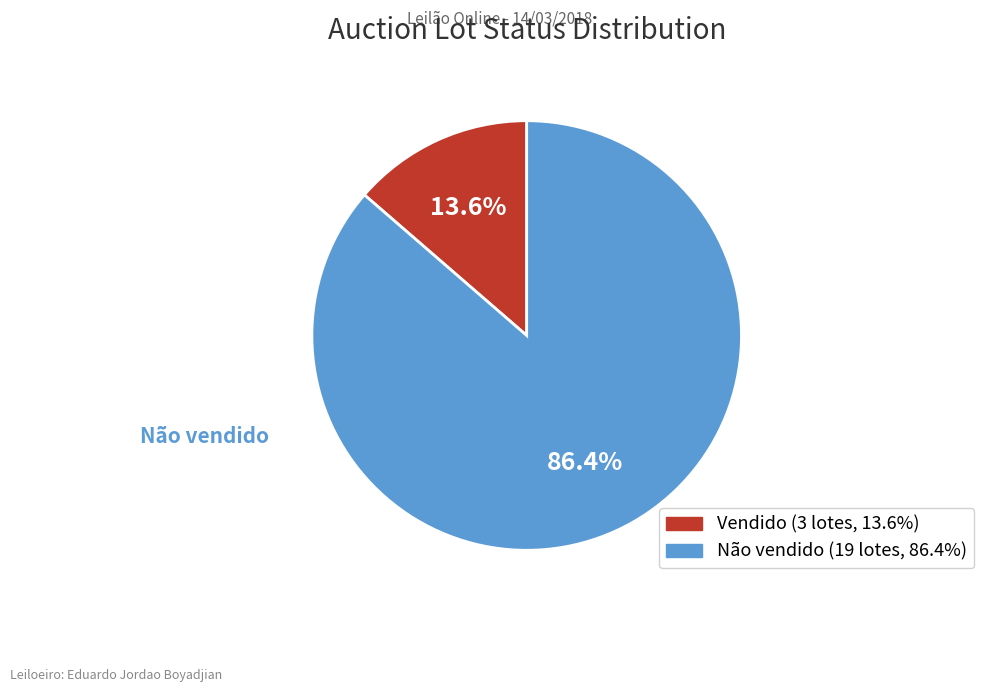

Between Não vendido and Vendido, which is larger?

Não vendido